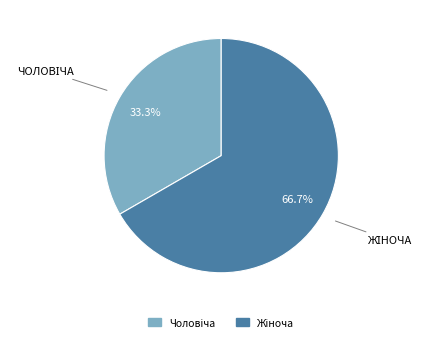

Is there any slice that represents more than half of the pie?

Yes